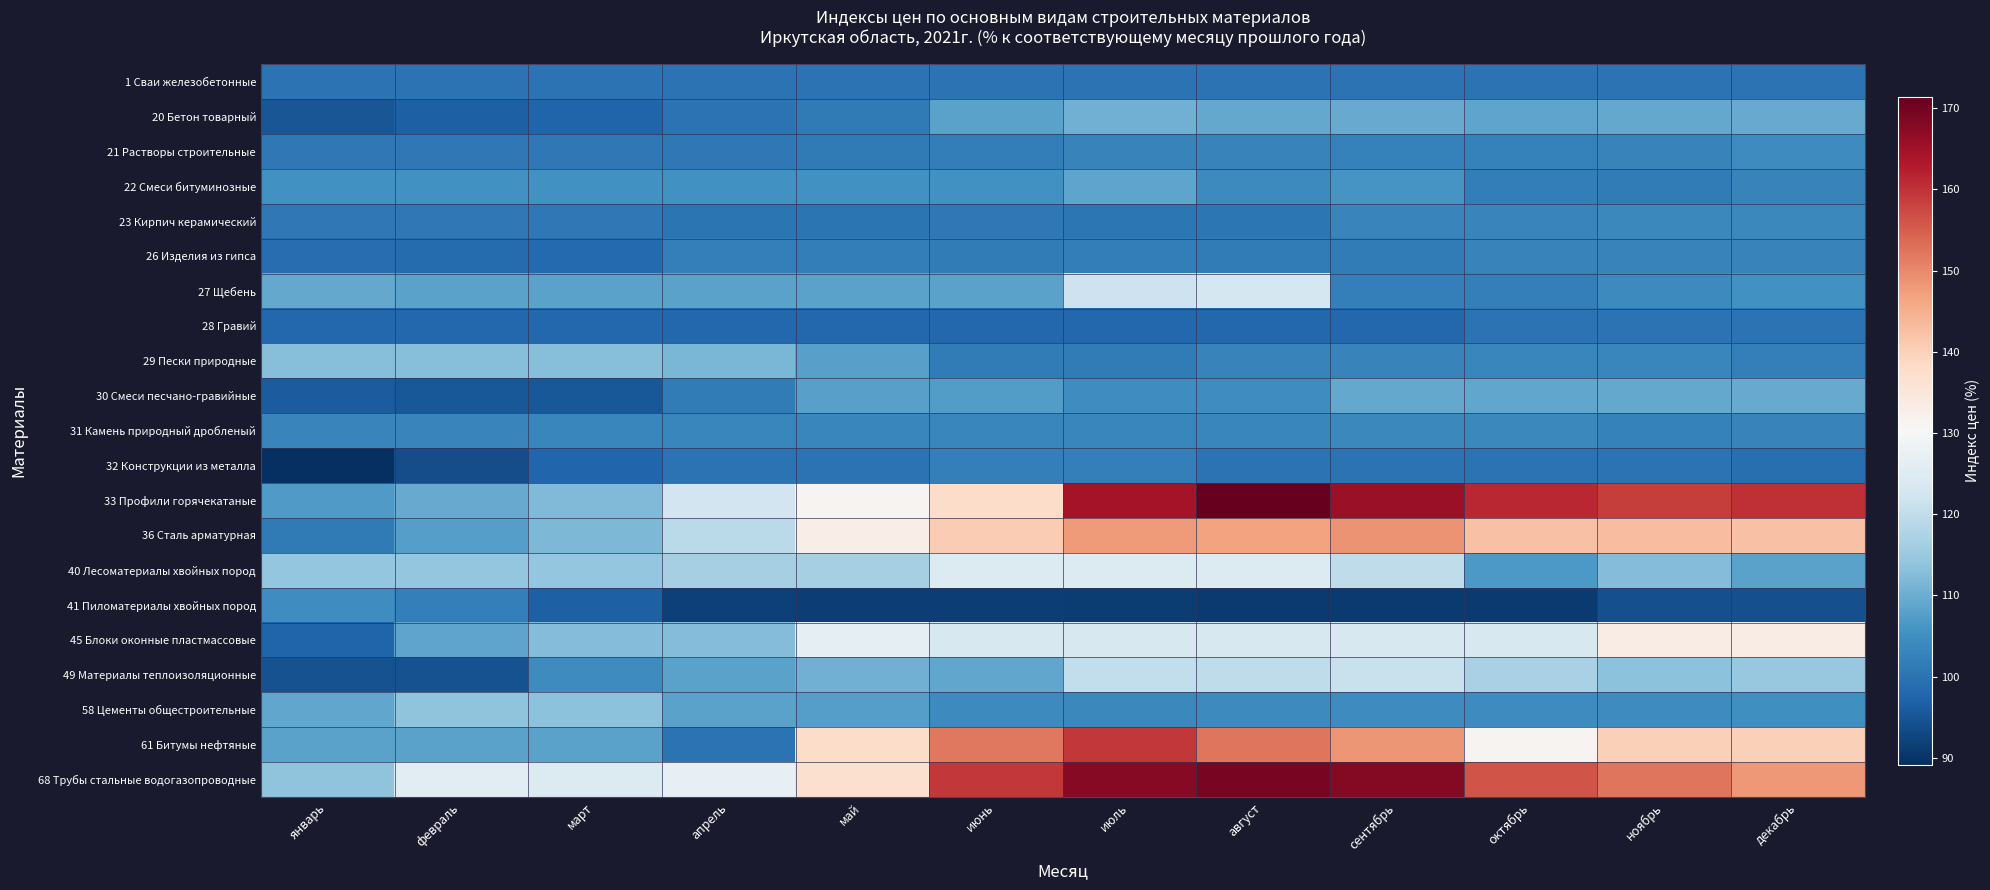

How many data points does each series have?

12